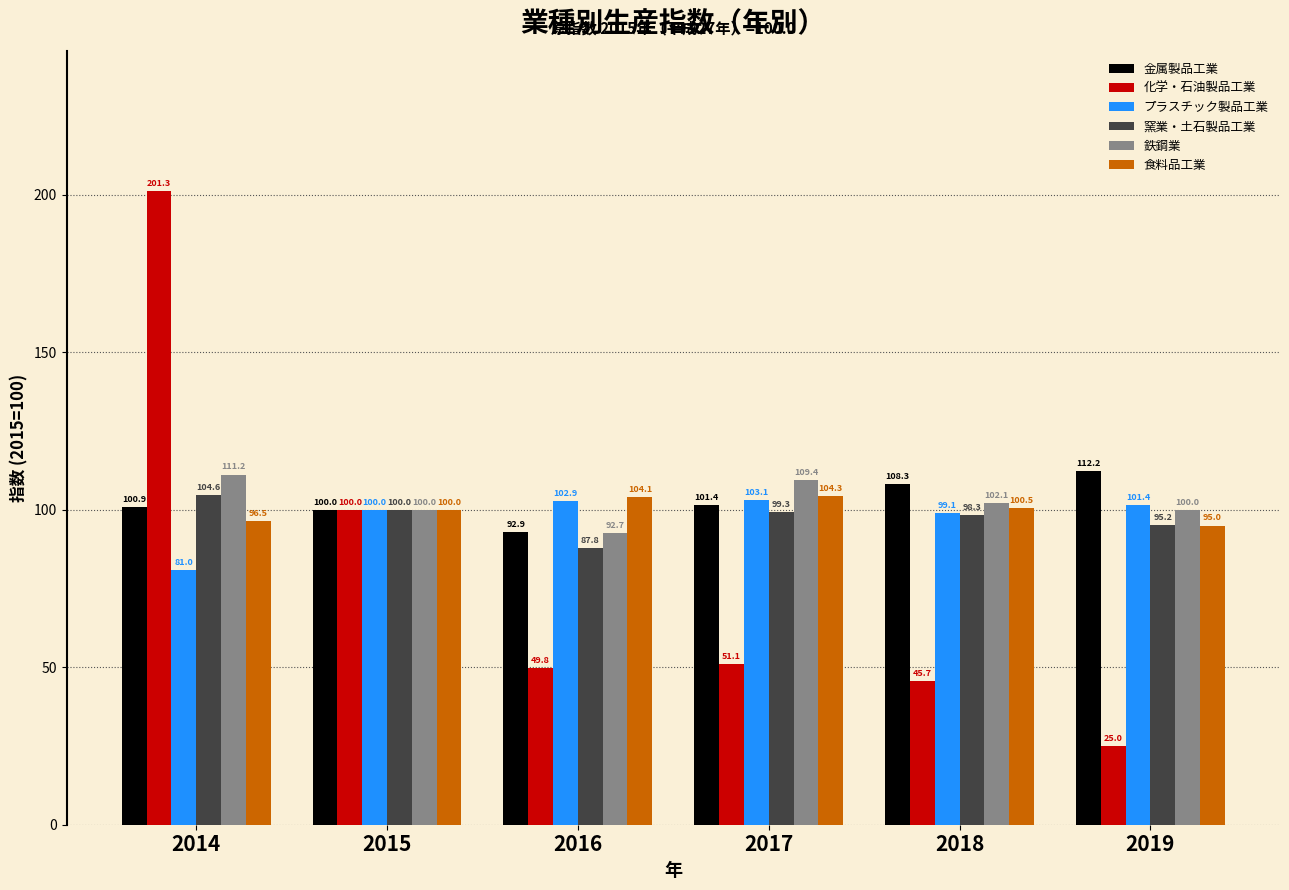

How many bars are there in each group?

6